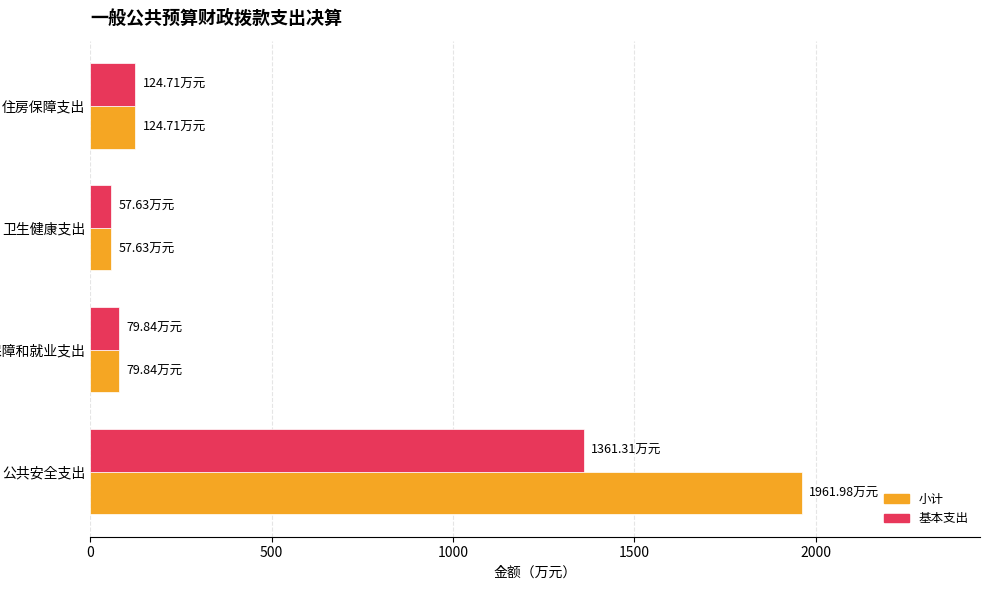

What is the difference between the second highest and minimum values in the 小计 series?

67.1